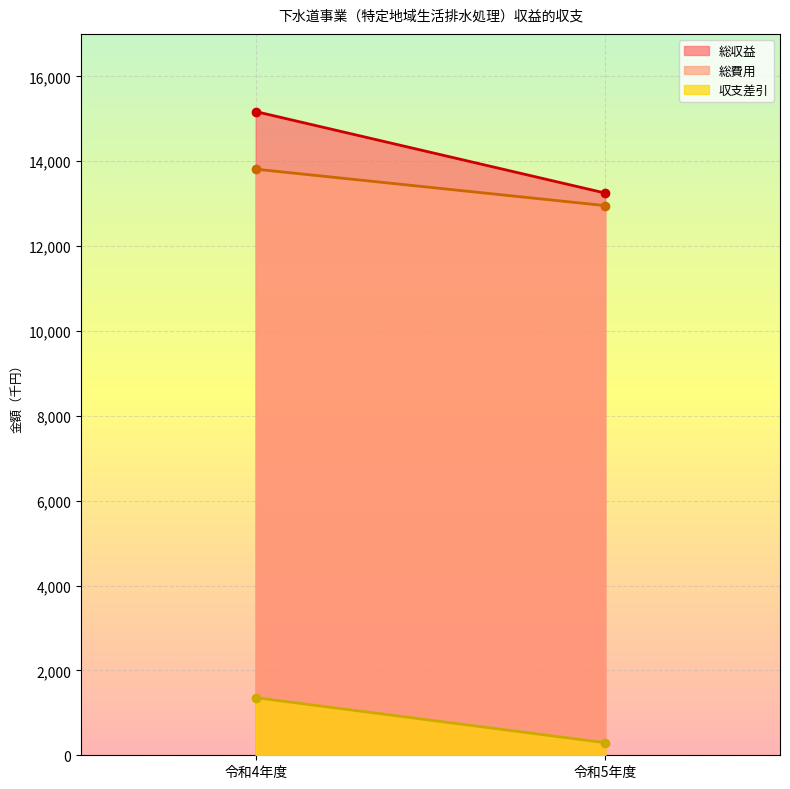

What is the value of the 総収益 point at the 1st from the left?

15170